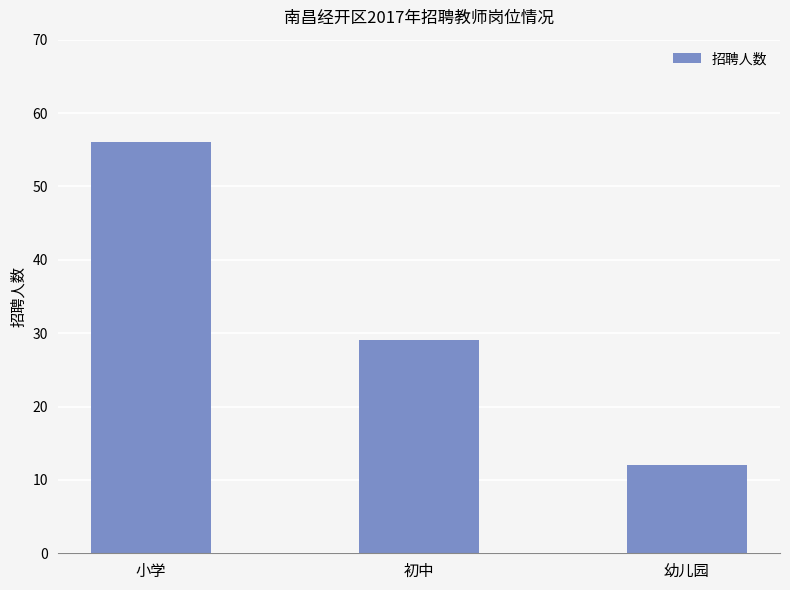

Does the chart contain stacked bars?

No